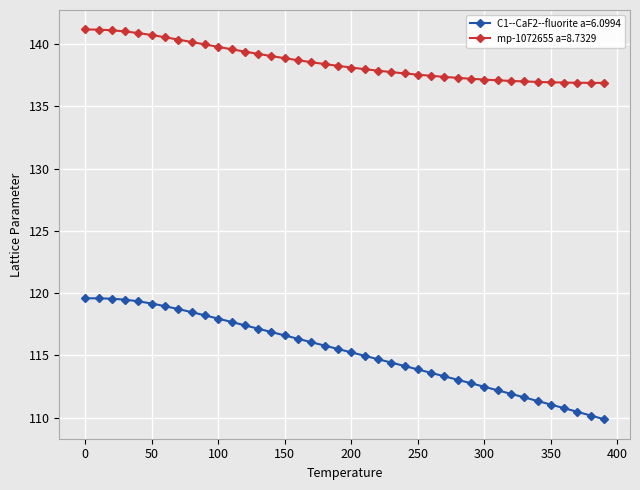

Which series has the largest total across all categories?

mp-1072655 a=8.7329